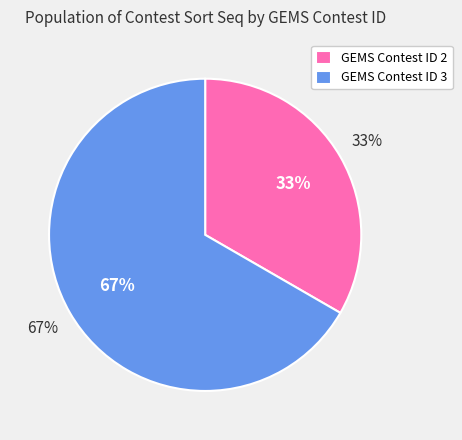

How many segments does this pie chart have?

2